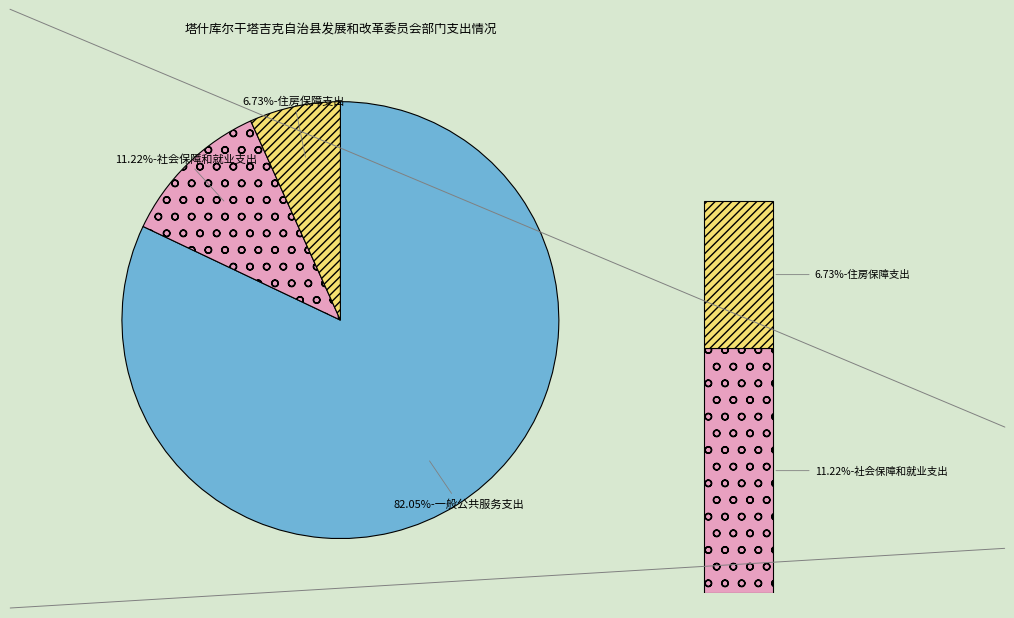

What is the smallest slice in the pie chart?

住房保障支出